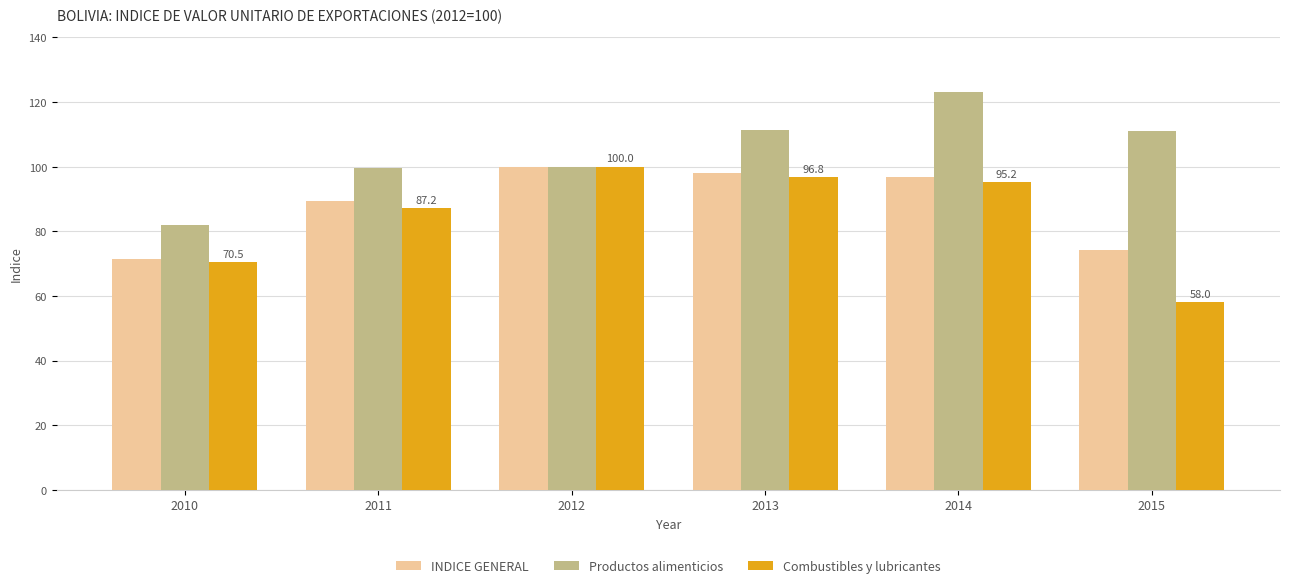

What is the sum of the Combustibles y lubricantes values at 2011 and 2012?

187.2